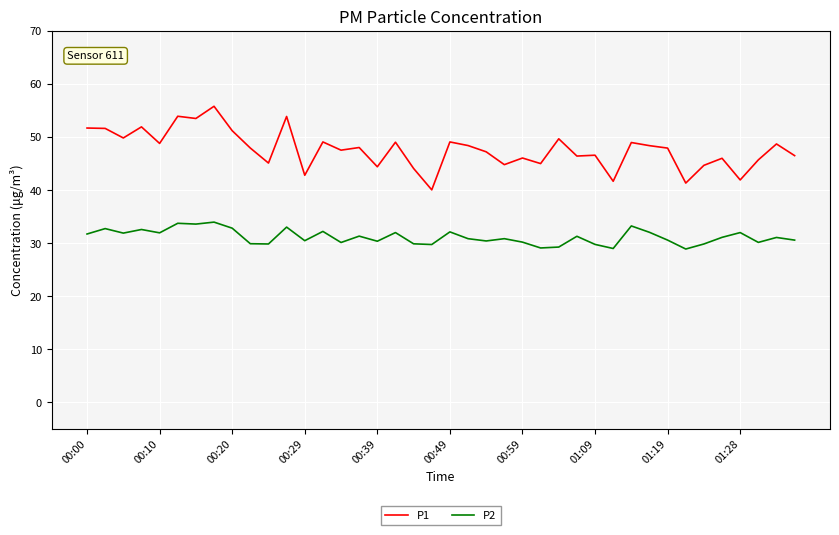

True or false: P2 and P1 intersect in this chart.

False